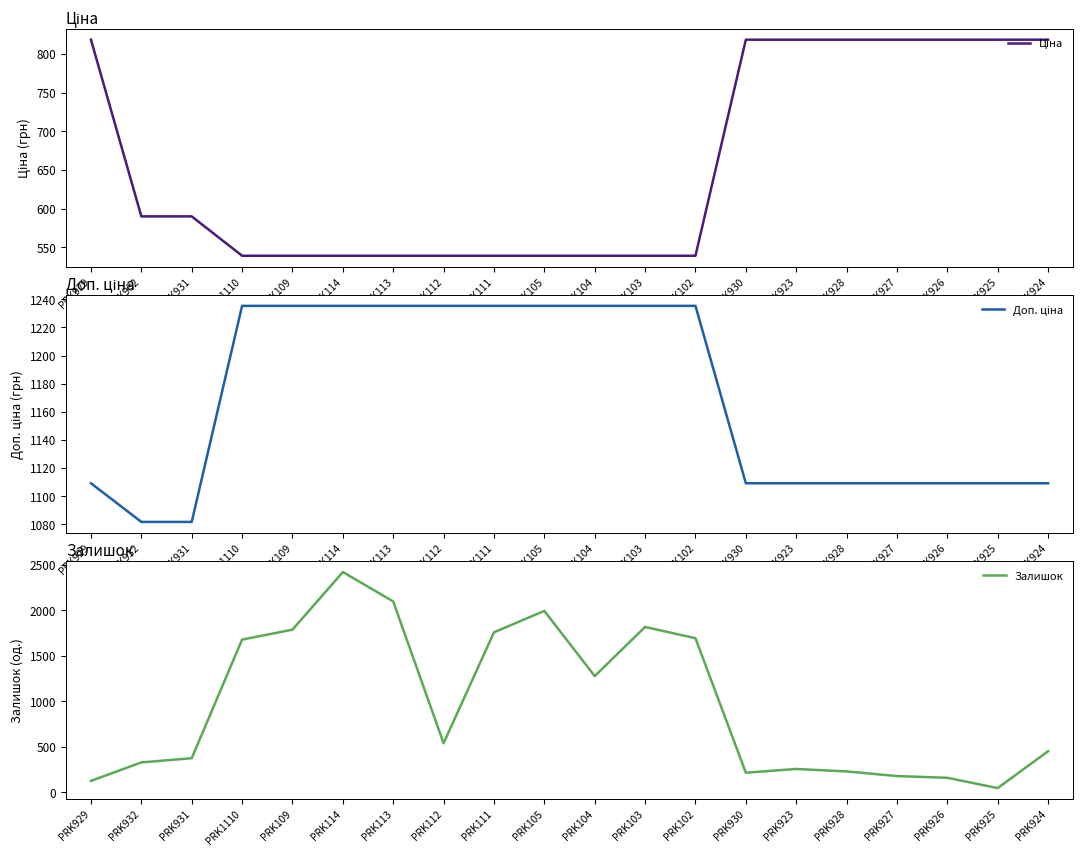

True or false: Доп. ціна and Ціна cross at least once.

False